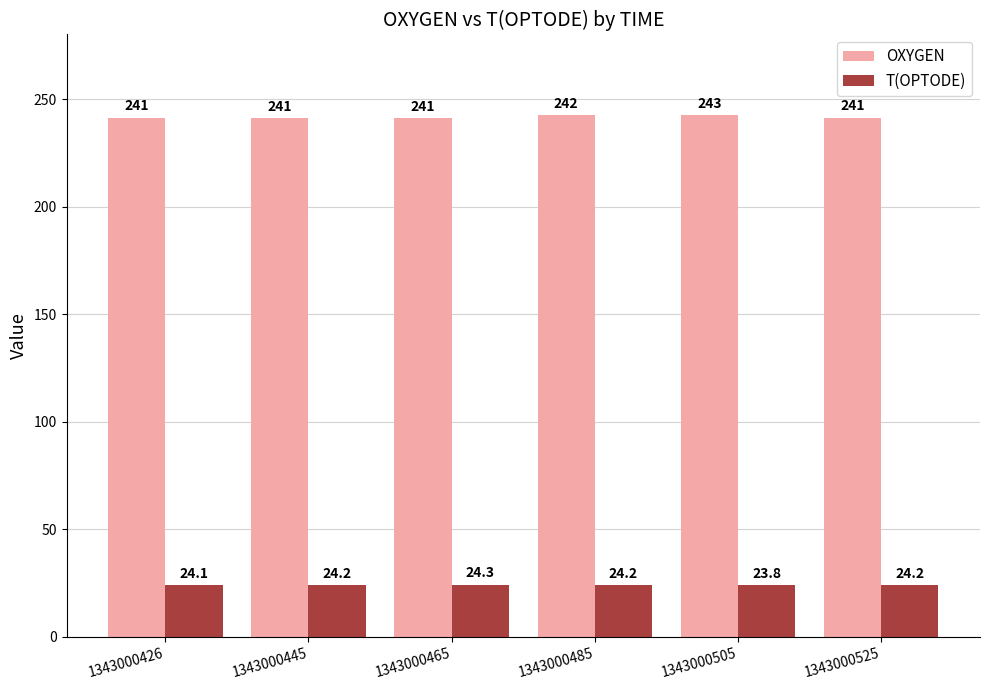

At which label is T(OPTODE) closest to 24?

1343000426